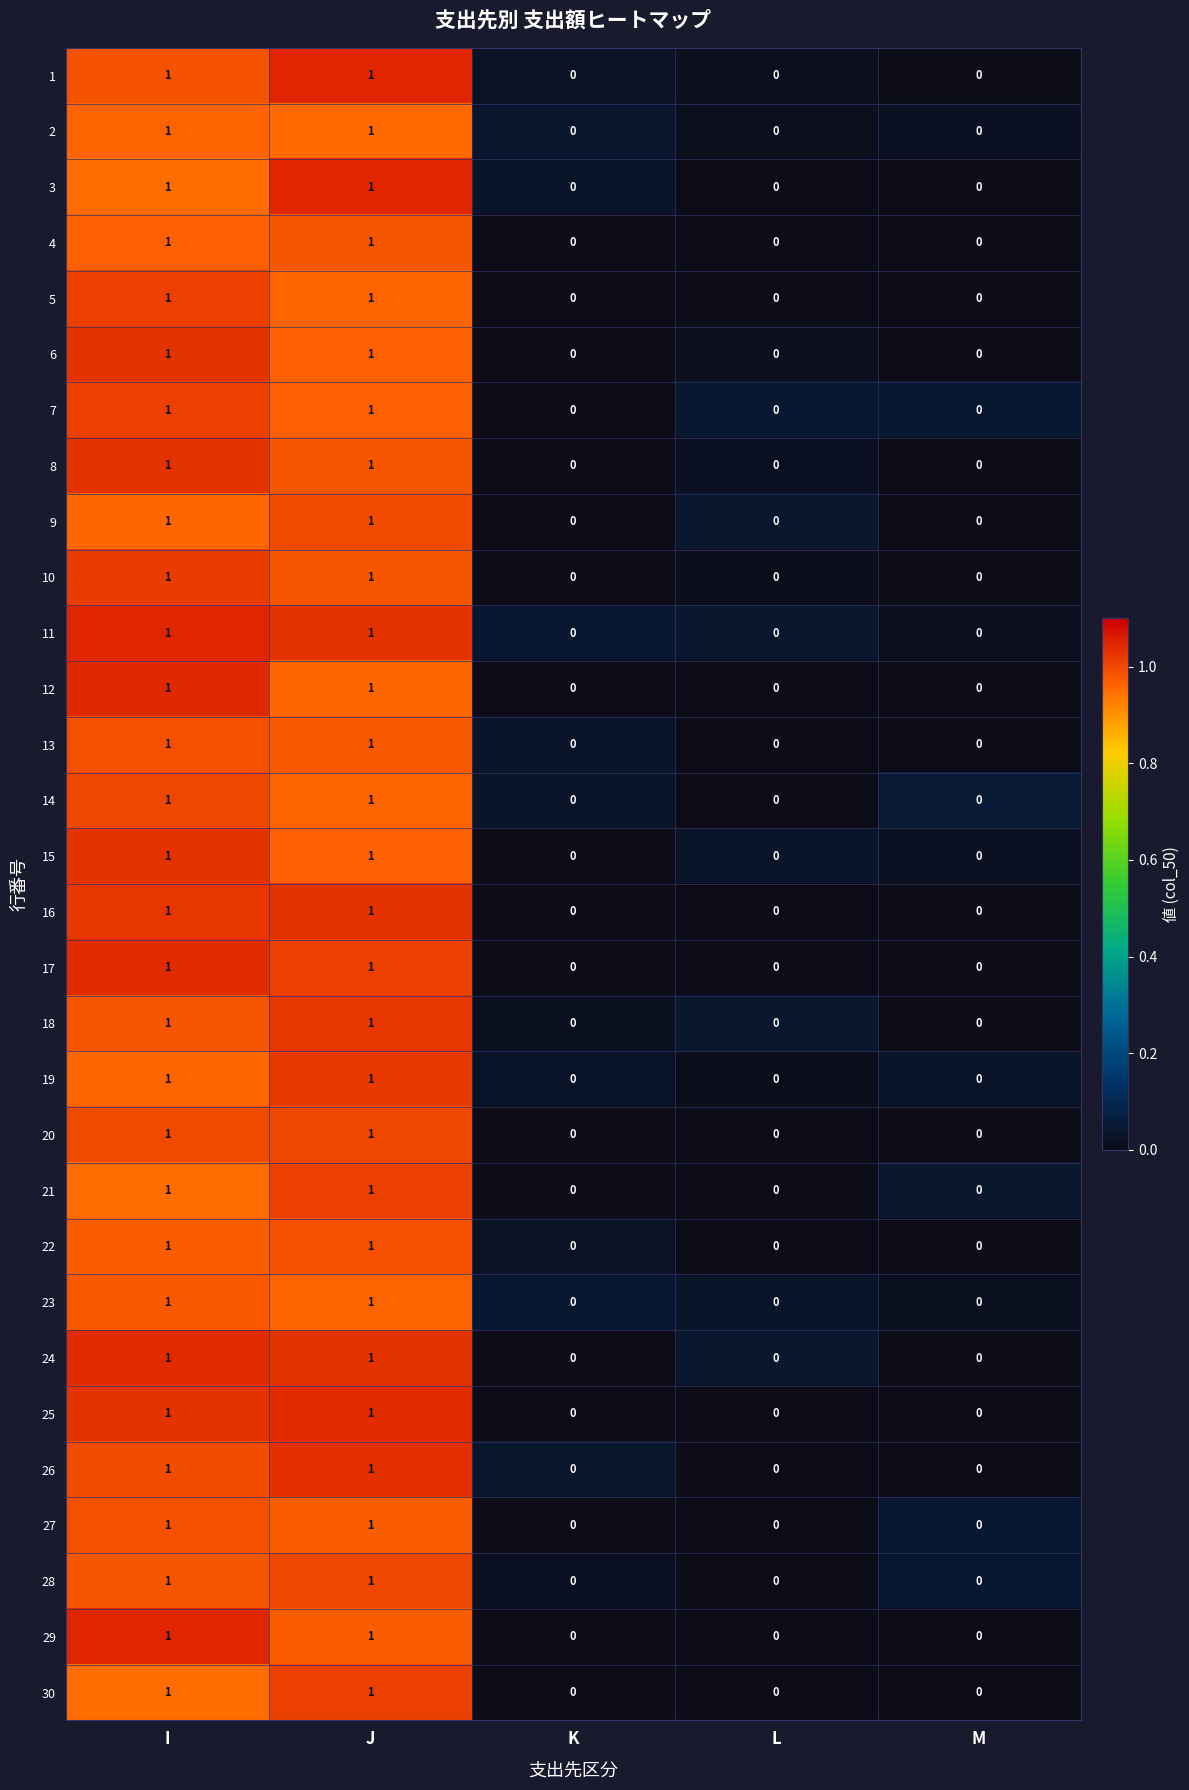

Count the 4 values in the range 0 to 1.

5